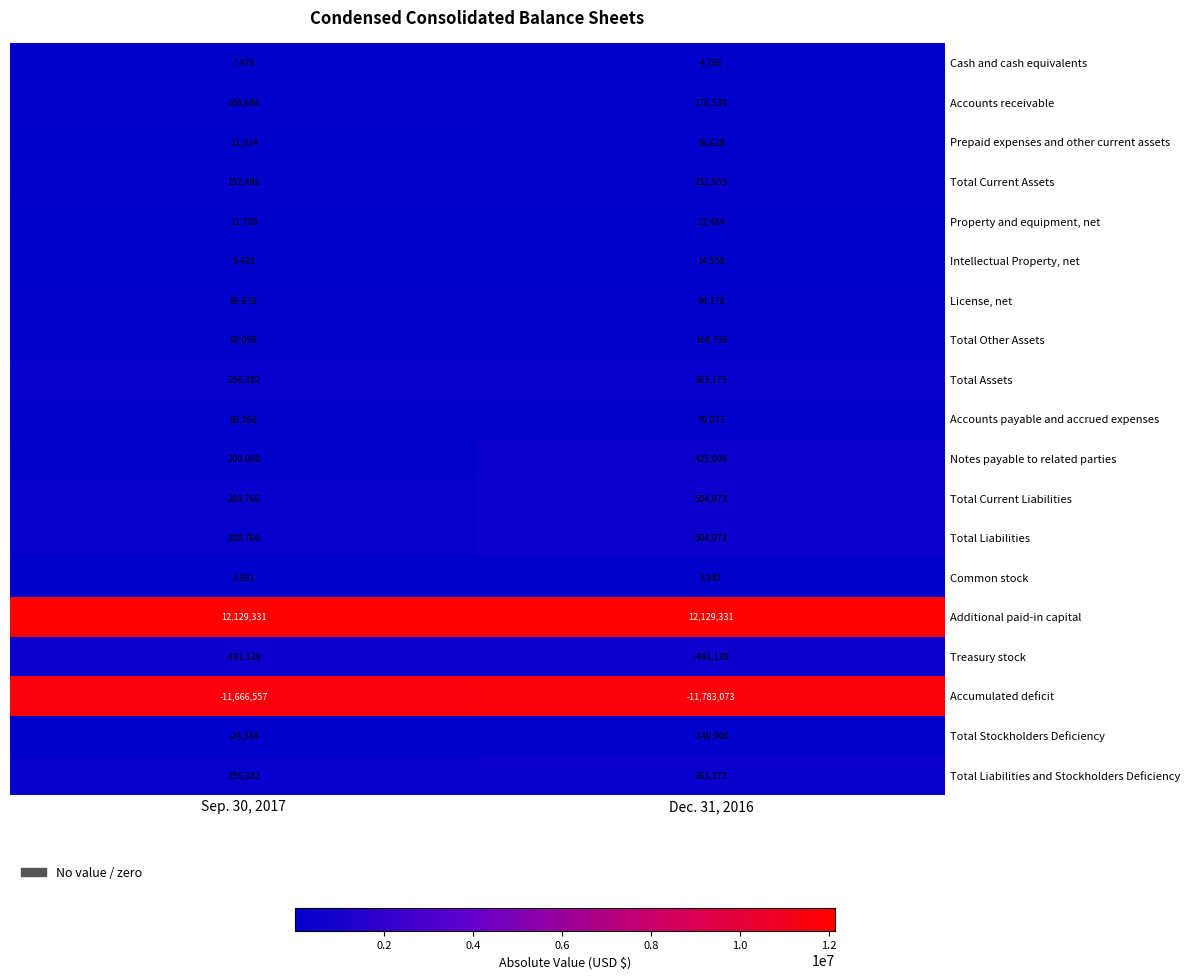

At which label is Treasury stock closest to -491139?

Sep. 30, 2017